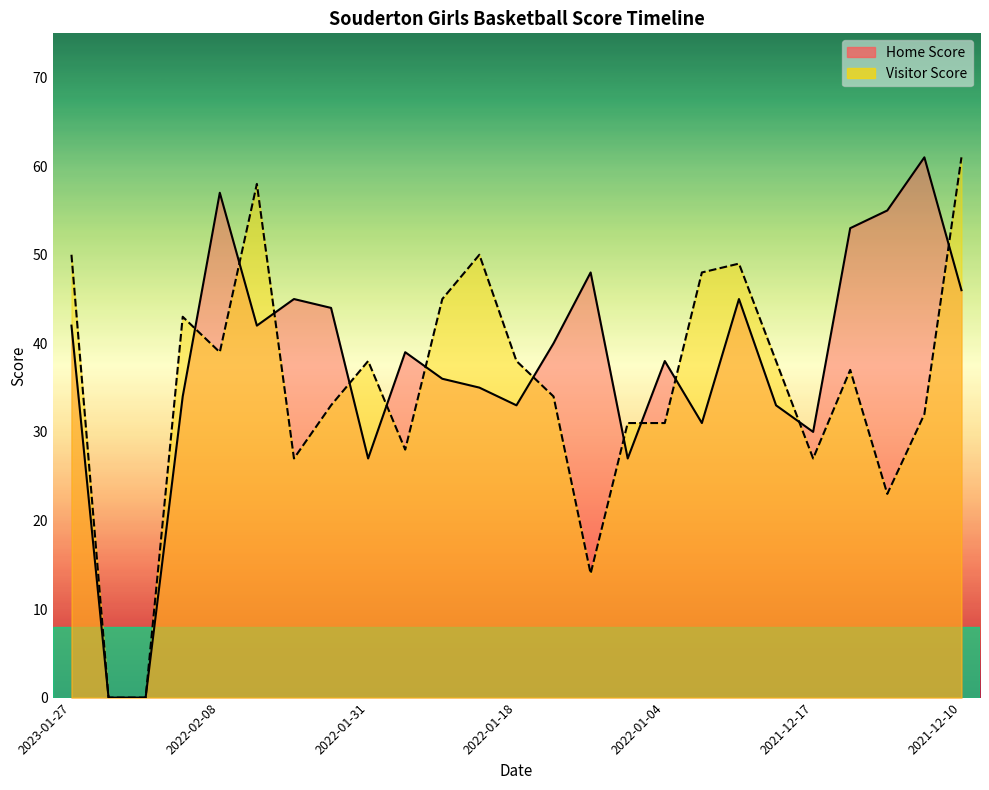

What is the difference between the maximum and second lowest values in the Home Score series?

61